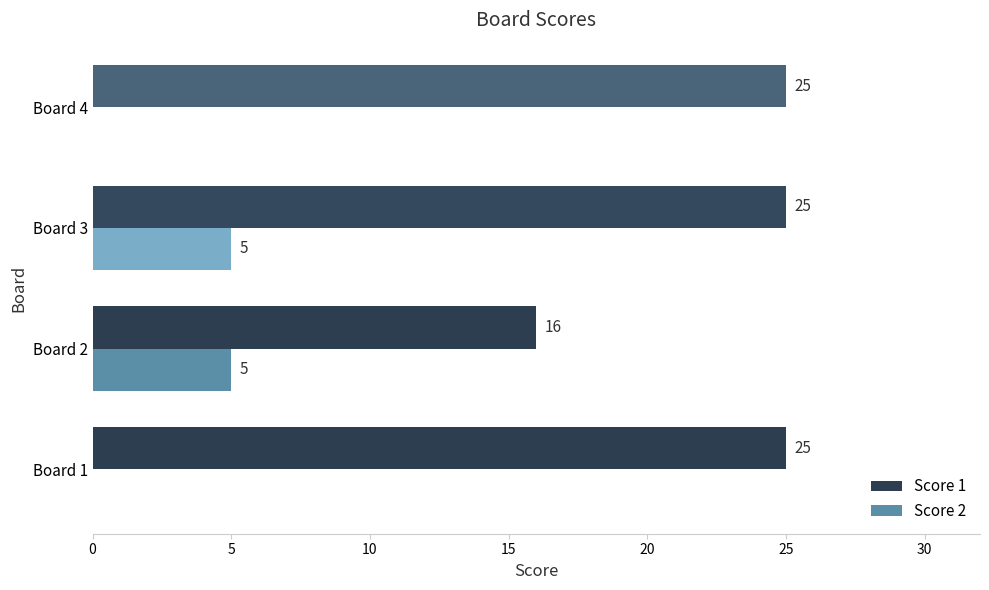

Between Board 2 and Board 4, which series saw the biggest shift?

Score 1